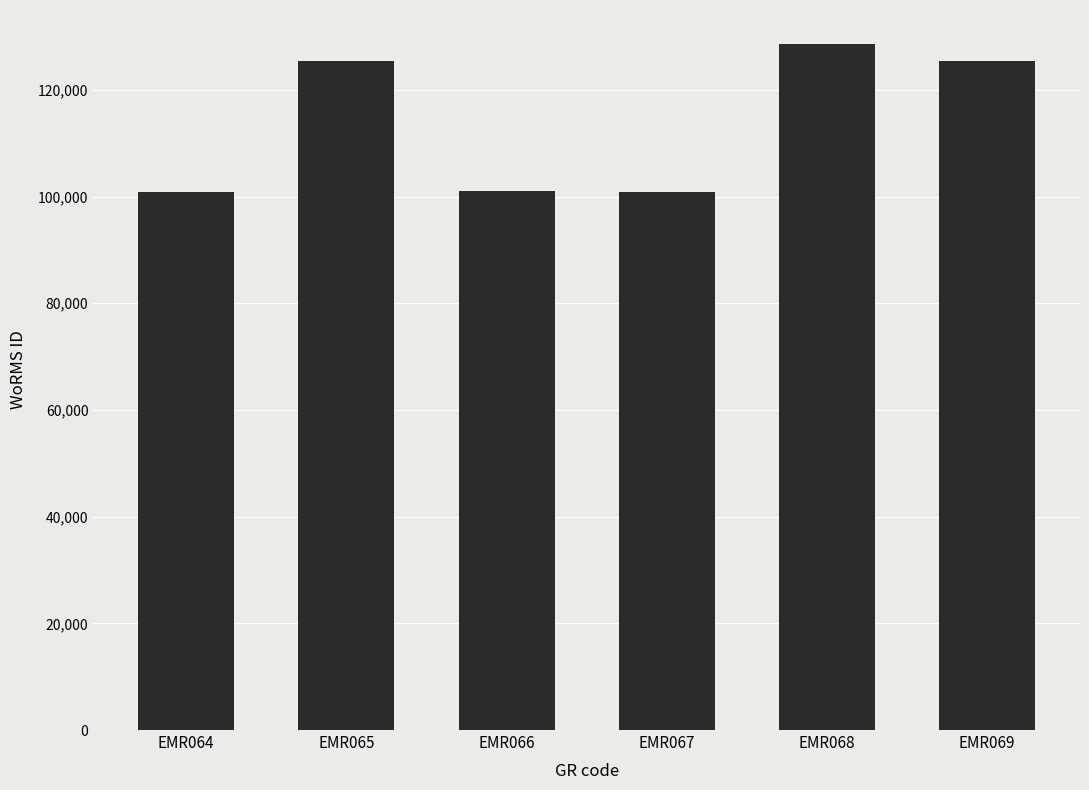

How many series are shown in this chart?

1